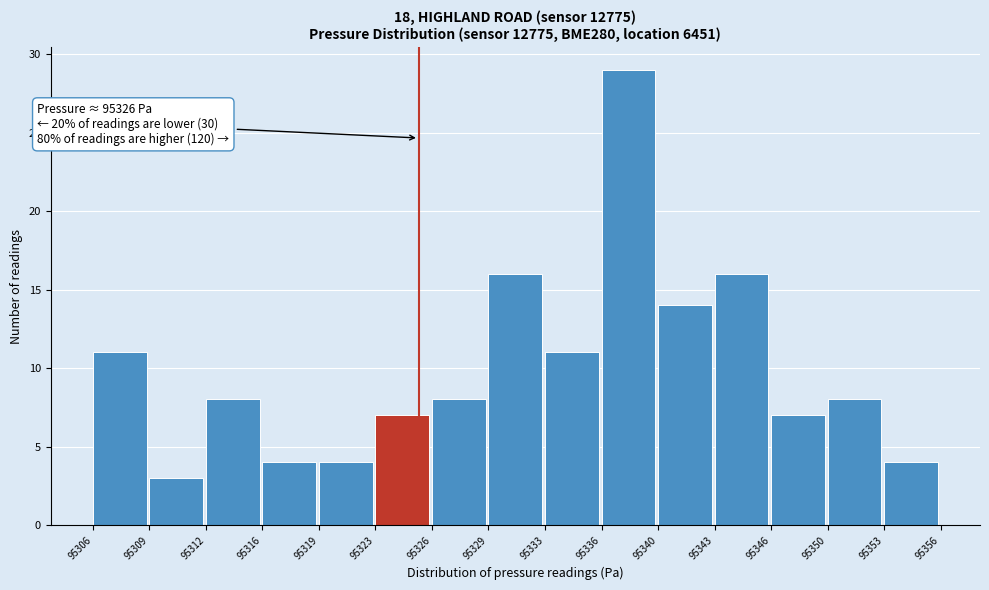

Reading right to left, extract all data points from this chart.

95353=4	95350=8	95346=7	95343=16	95340=14	95336=29	95333=11	95329=16	95326=8	95323=7	95319=4	95316=4	95312=8	95309=3	95306=11